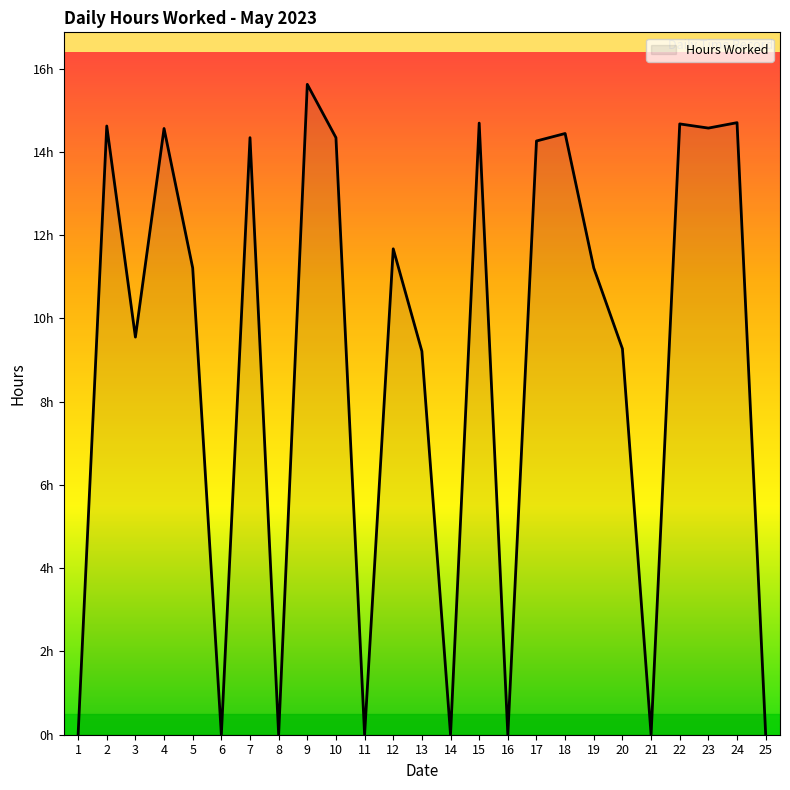

What is the sum of the values at 1 and 10?

14.3